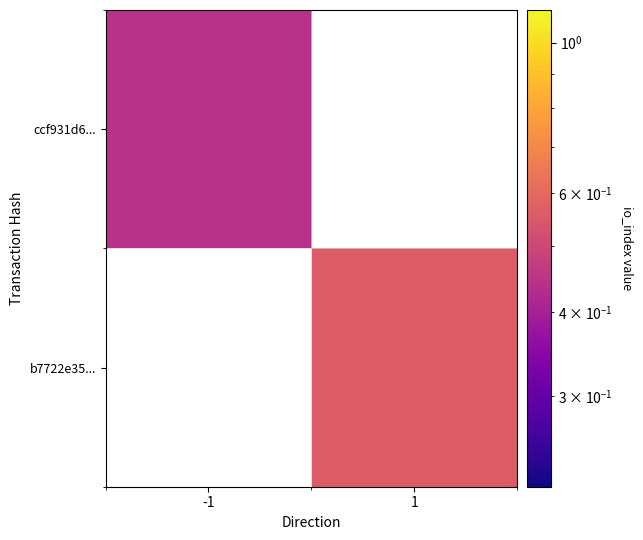

Is it true that b7722e35... equals 0.6 at 1?

True